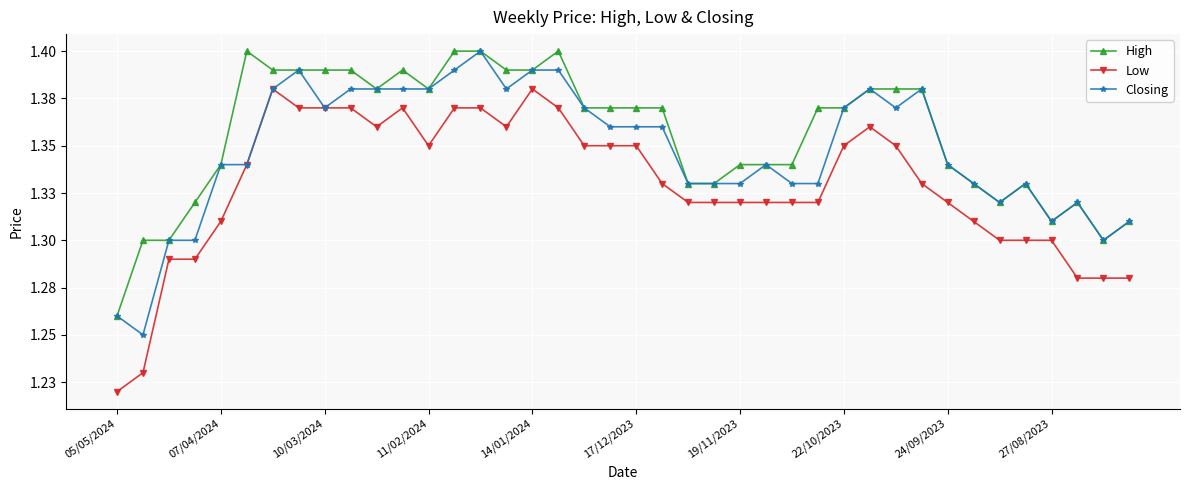

What are all the series names shown in the legend?

High, Low, Closing